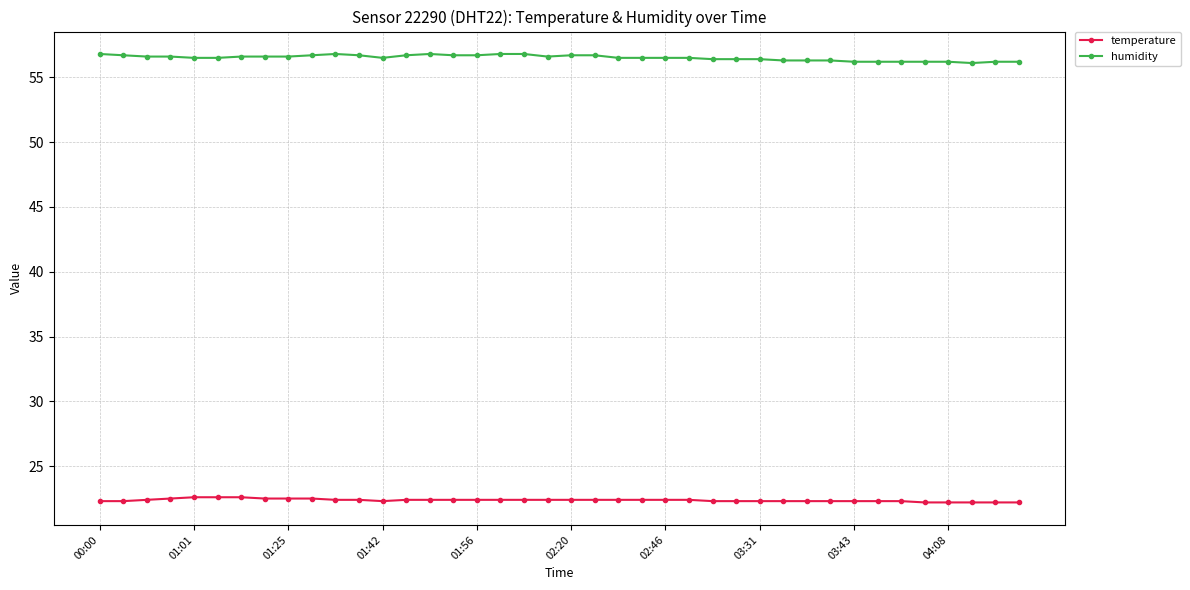

Does the chart display data point markers on the line(s)?

Yes